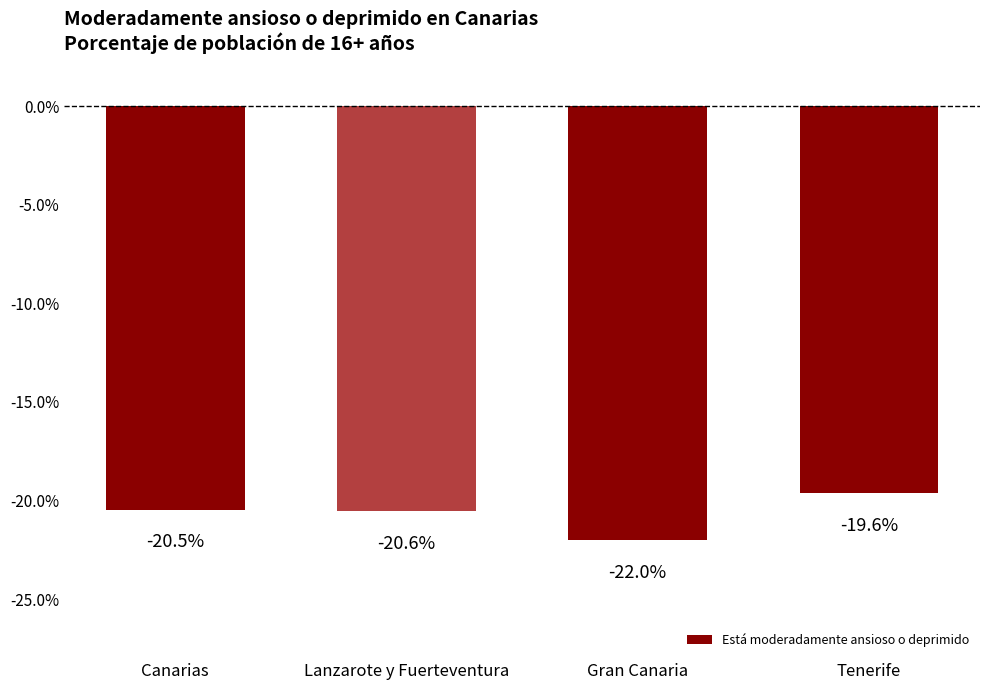

What is the smallest value displayed?

-22.0